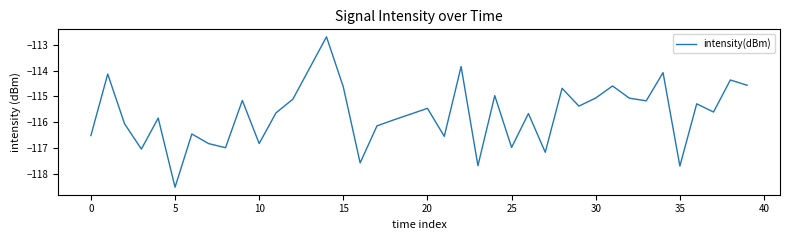

What is the difference between the maximum and minimum values?

5.8